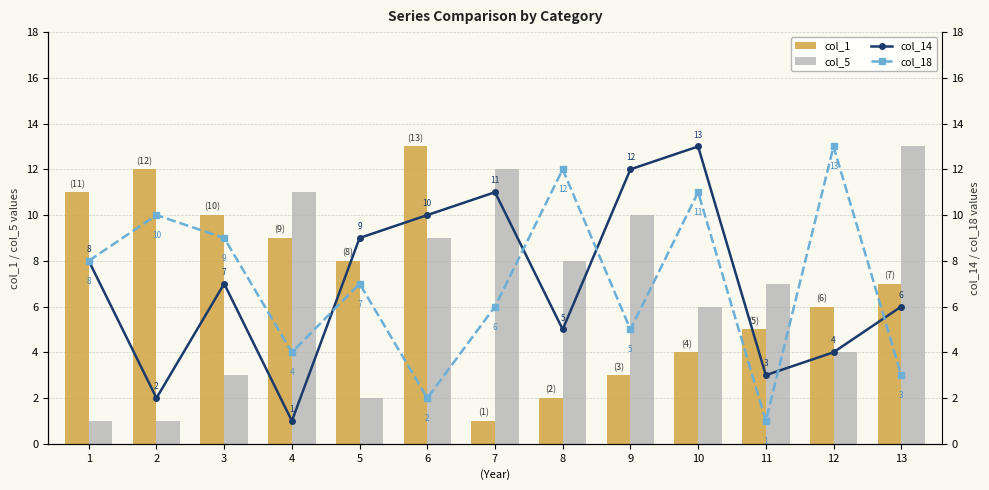

True or false: col_14 has a value of 1 at 4.

False